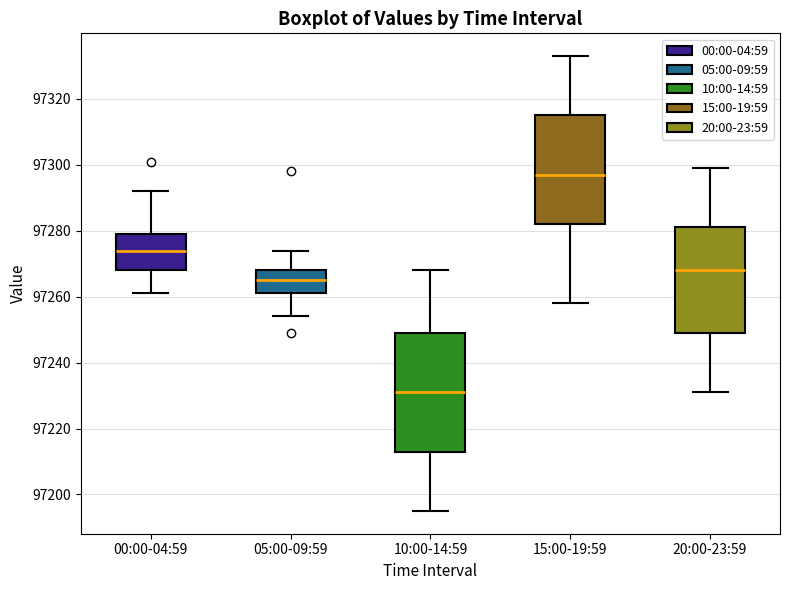

Reading left to right, read every box against the y-axis: the position of its median line, the range the box covers, and the ends of its whiskers. The values are not printed on the chart, so give them approximately, as read against the axis.

00:00-04:59: median 97274, box 97268 to 97280, whiskers 97262 to 97292
05:00-09:59: median 97266, box 97262 to 97268, whiskers 97254 to 97274
10:00-14:59: median 97232, box 97214 to 97250, whiskers 97196 to 97268
15:00-19:59: median 97298, box 97282 to 97316, whiskers 97258 to 97334
20:00-23:59: median 97268, box 97250 to 97282, whiskers 97232 to 97300